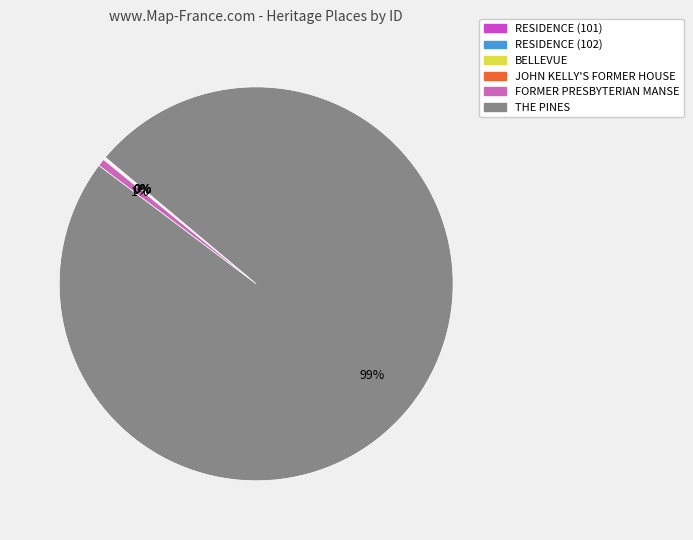

What is the largest slice in the pie chart?

THE PINES